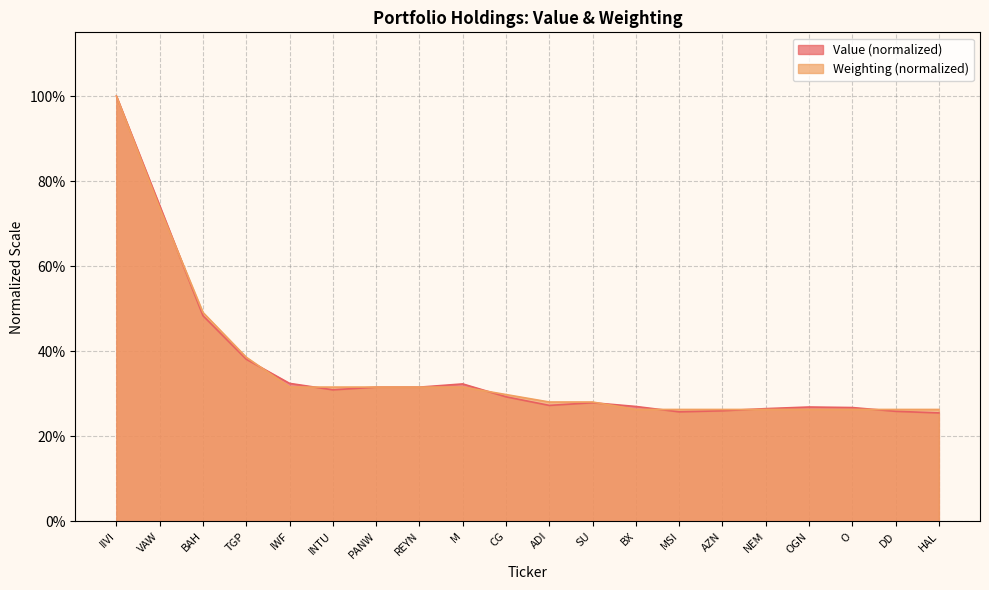

List the series in order of their peak value, lowest first.

Value, Weighting